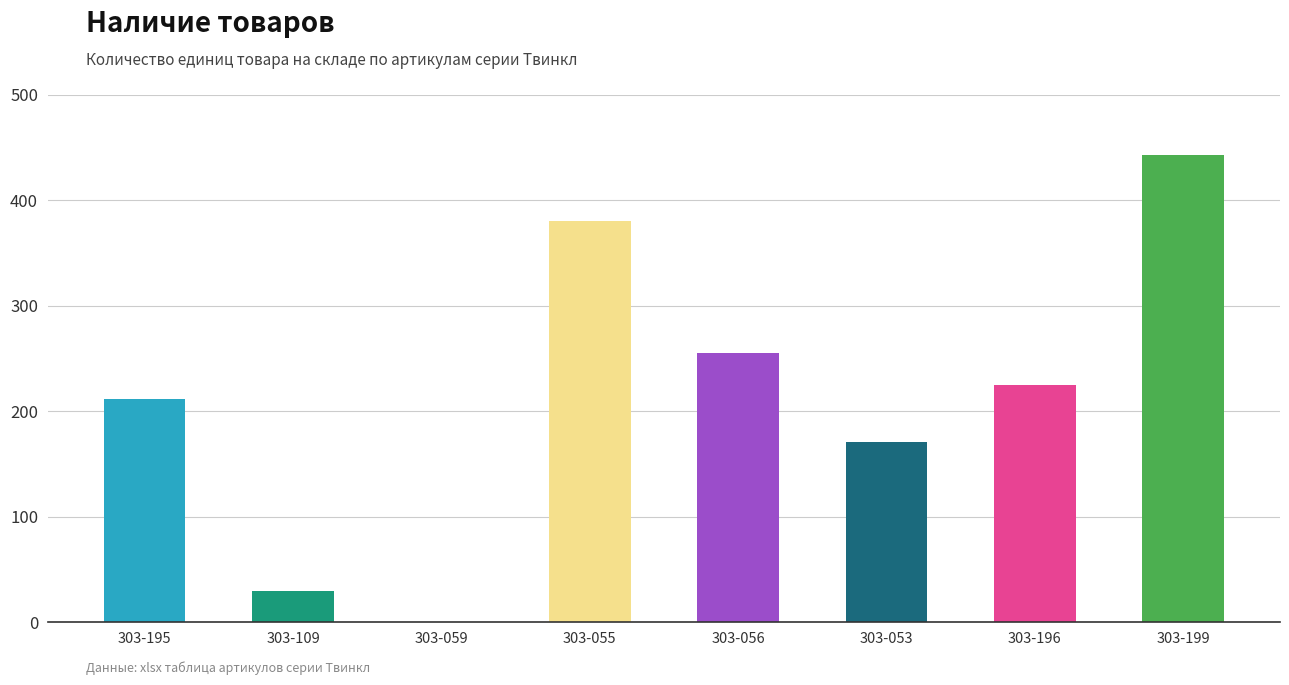

What is the change in value from 303-195 to 303-199?

+231